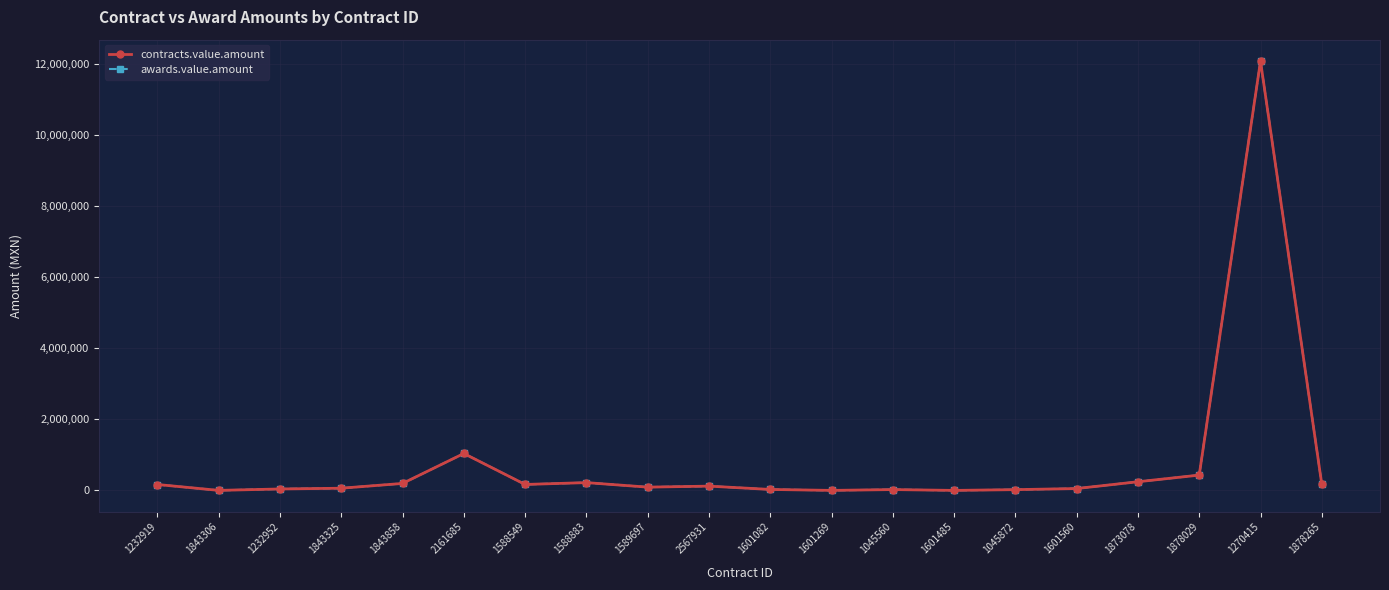

How many interior local valleys does the contracts.value.amount series have?

5